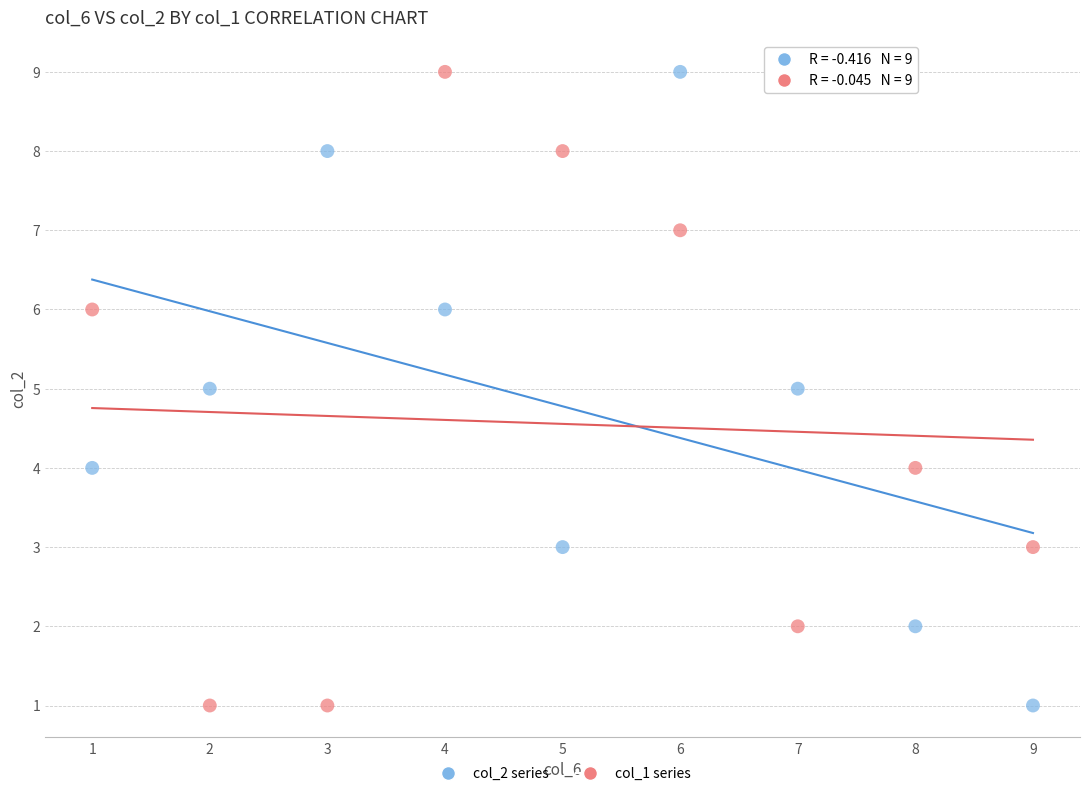

Across all data points, what is the range of X values (max minus min)?

8